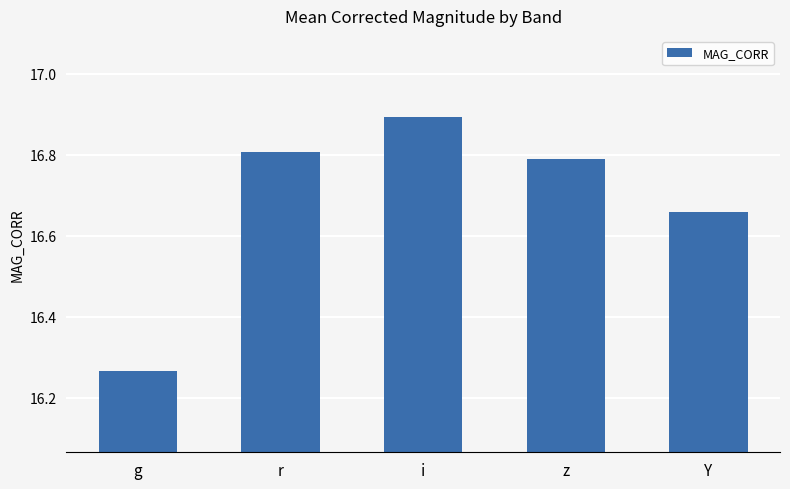

Approximately how many times larger is the value at g compared to i?

1.0